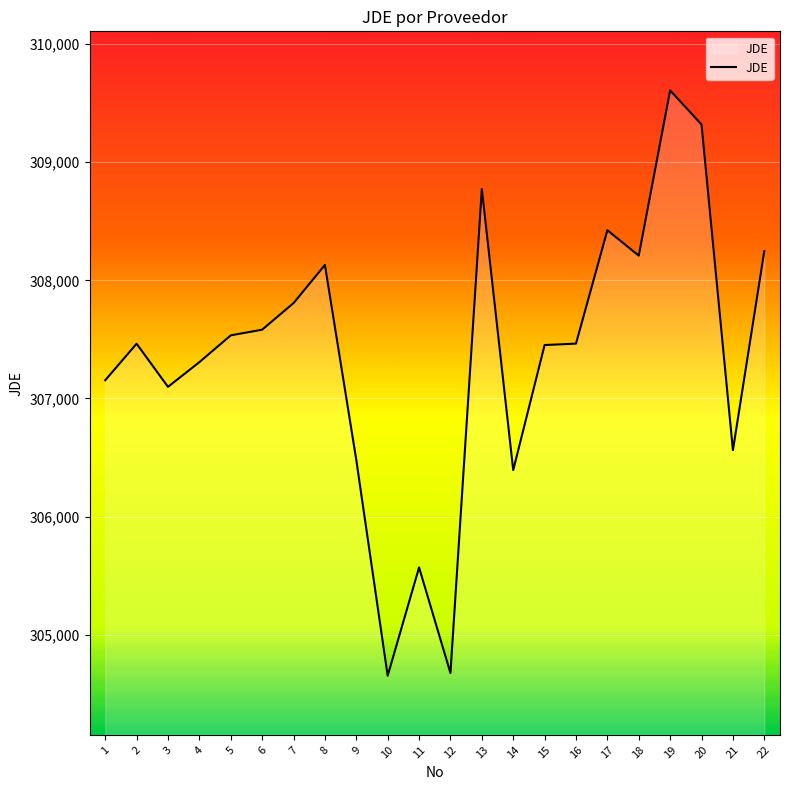

The value at 19 is 501851. True or false?

False